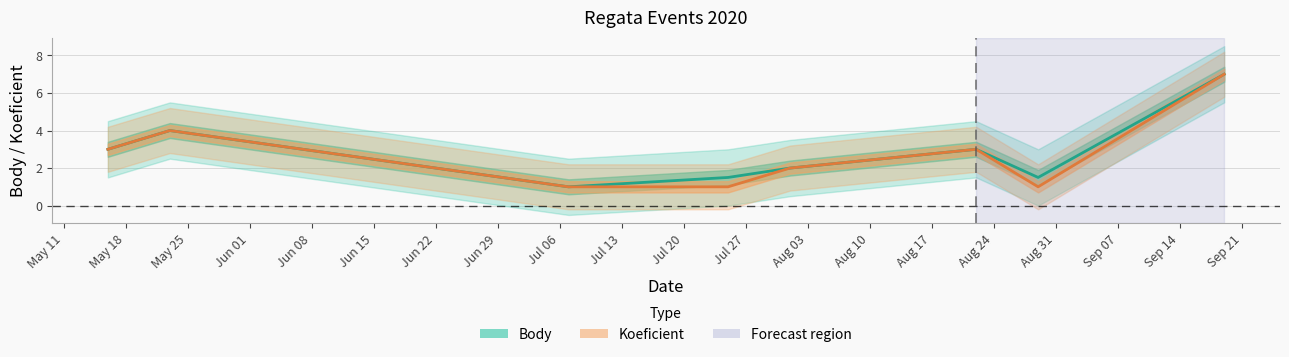

How many interior local peaks does the Koeficient series have?

2